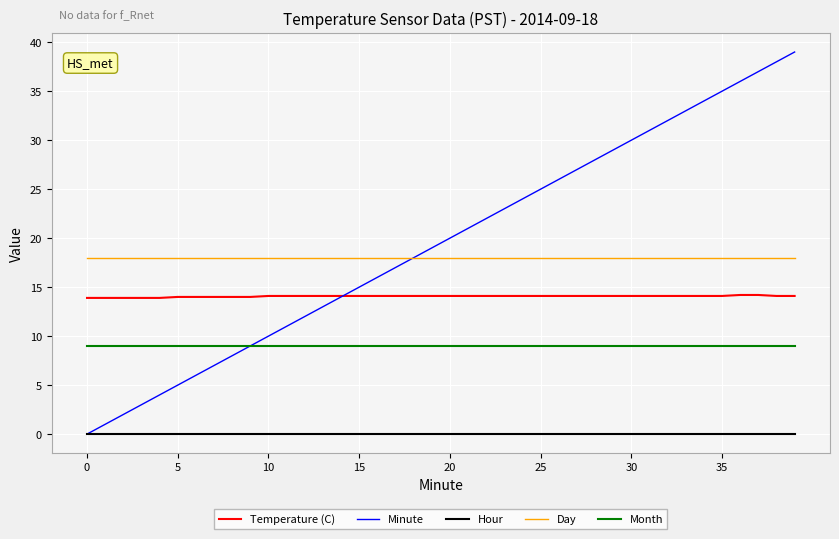

Which series has the largest range (max minus min)?

Minute